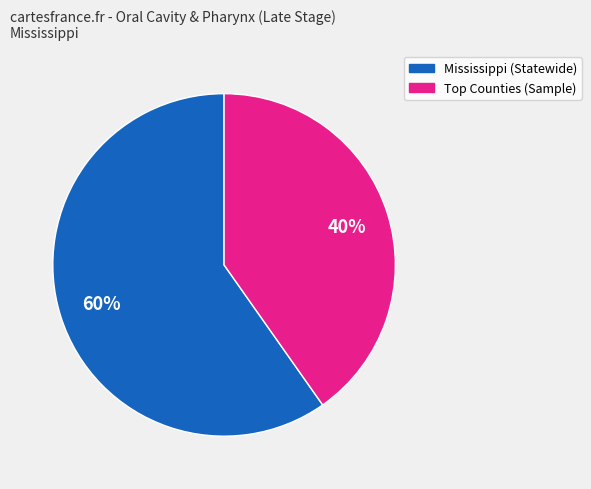

To the nearest percent, what is the difference between the largest and smallest slice percentages?

20%